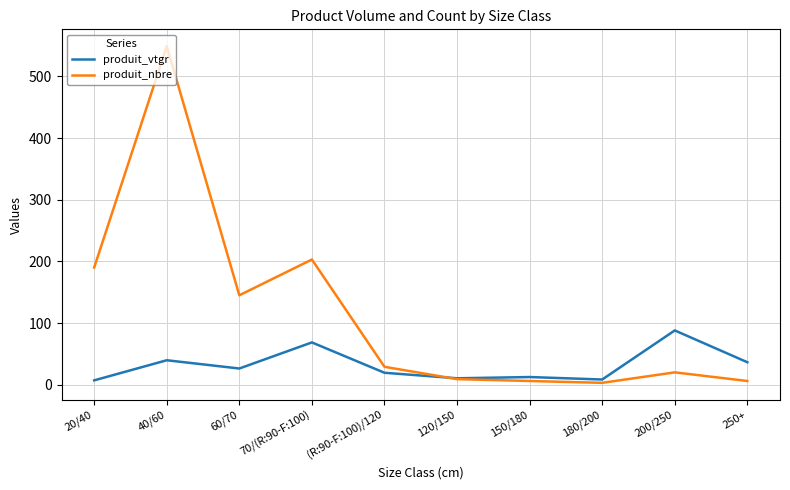

Which series has the widest spread of values?

produit_nbre